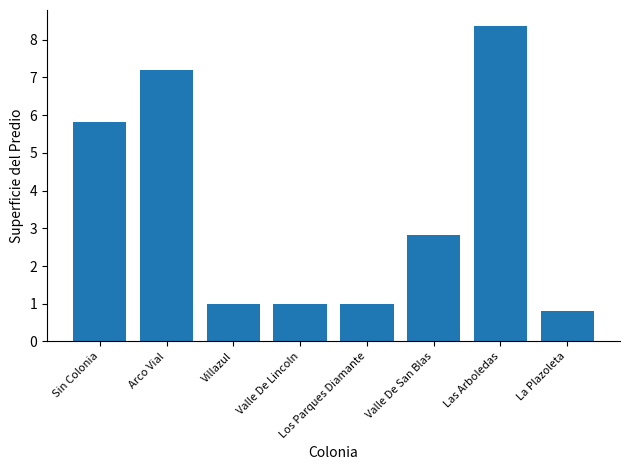

What position from the right is Arco Vial?

7